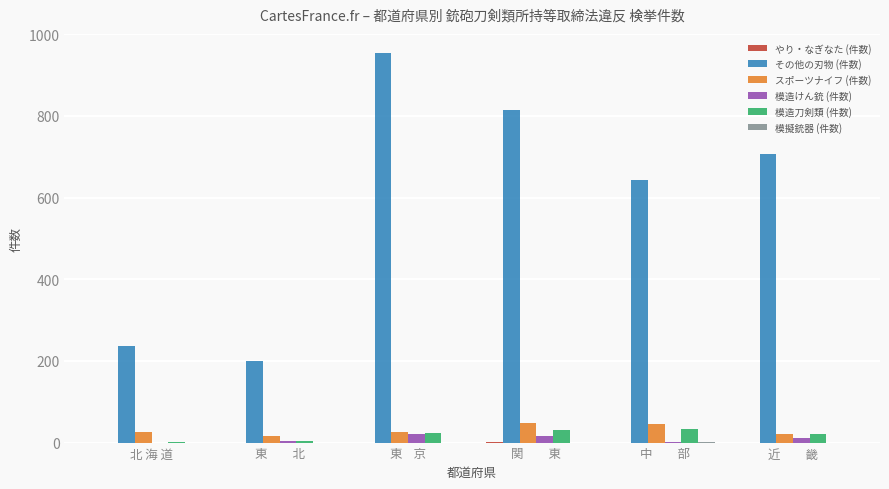

Which series changed the most between 東    京 and 近　　畿?

その他の刃物 (件数)